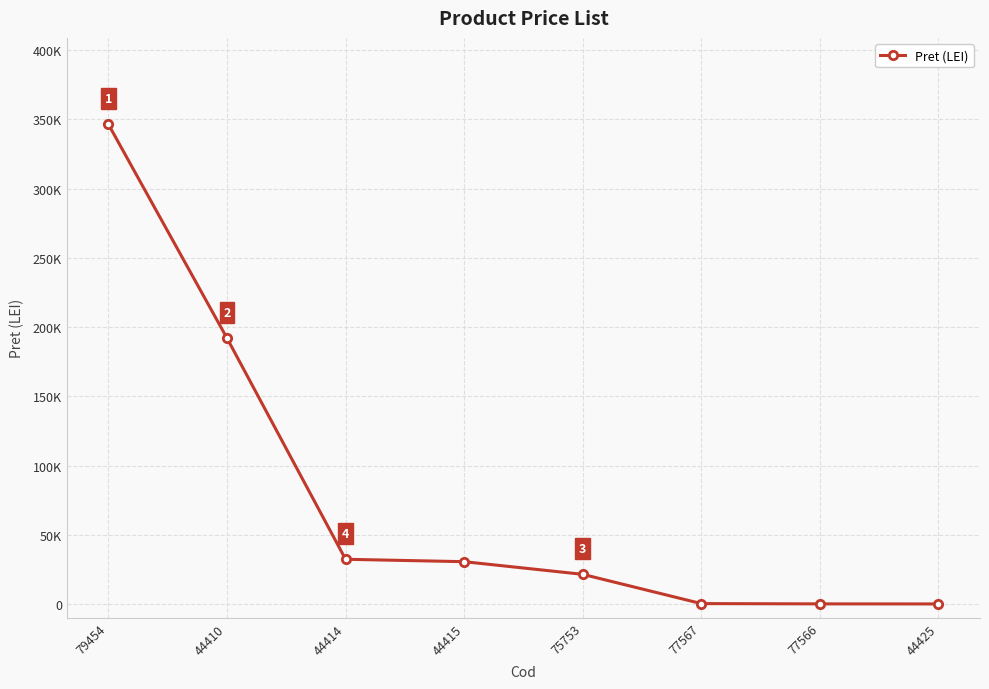

Reading left to right, transcribe all the data shown in this chart.

79454=346417.0	44410=192005.0	44414=32303.0	44415=30567.0	75753=21434.0	77567=300.0	77566=100.0	44425=51.8